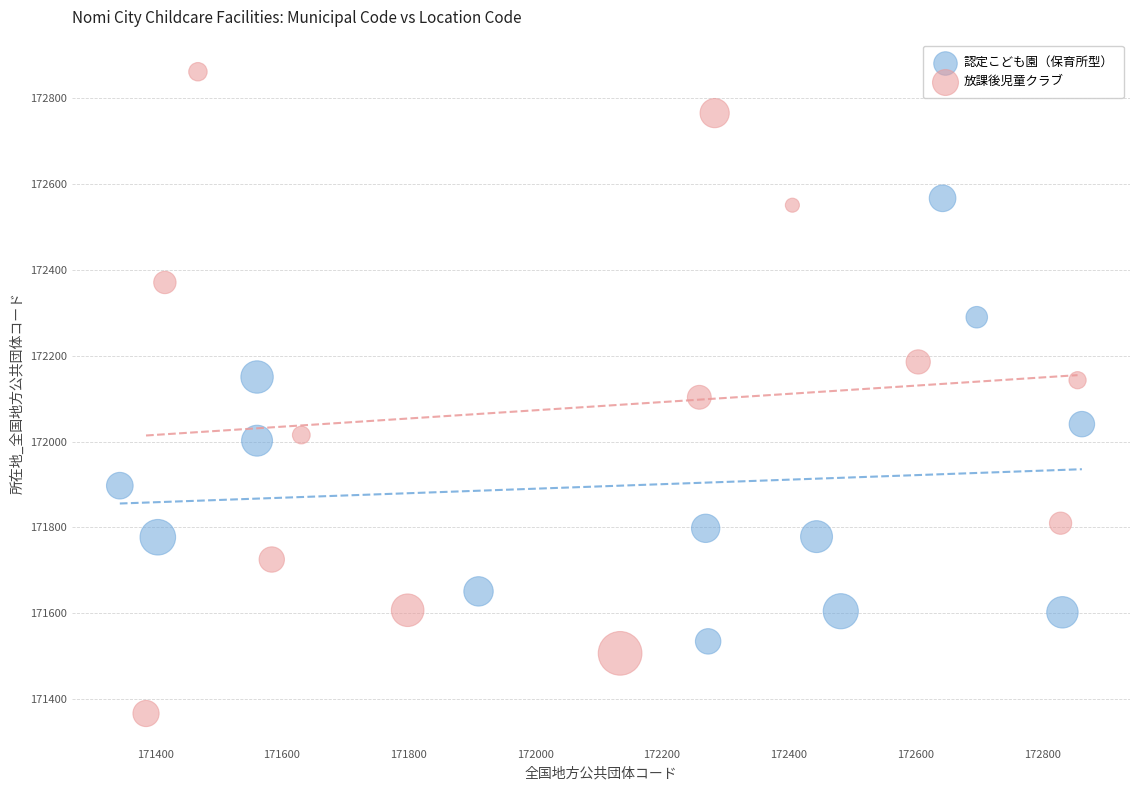

Which series has the largest Y range (max minus min)?

放課後児童クラブ